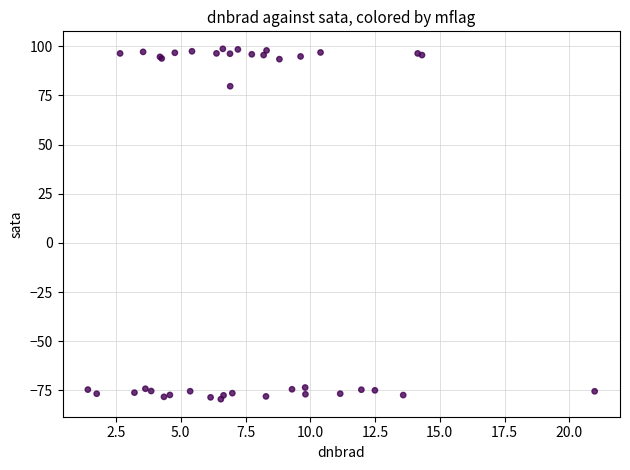

What Y value in the scatter plot is closest to 9?

79.7